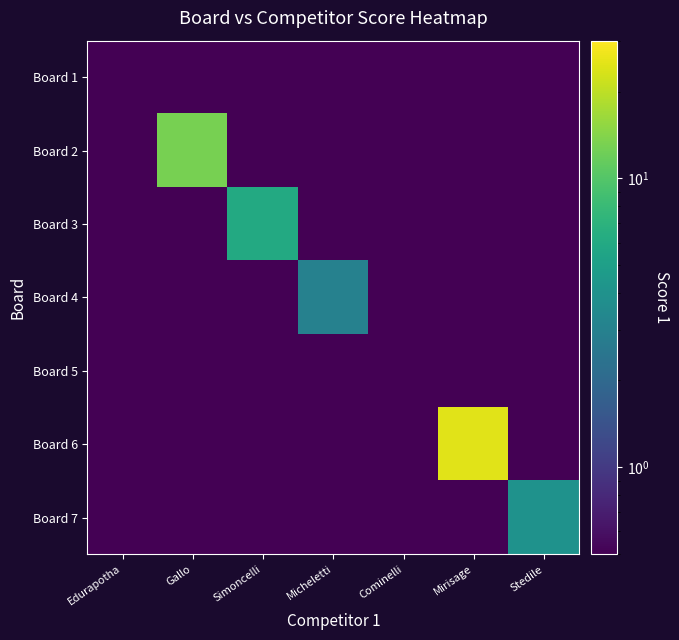

How many series are shown in this chart?

7